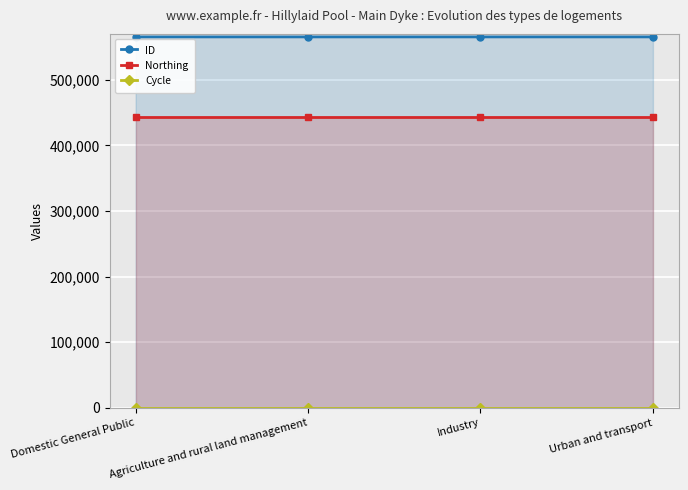

Which label corresponds to the largest value in the chart?

Industry